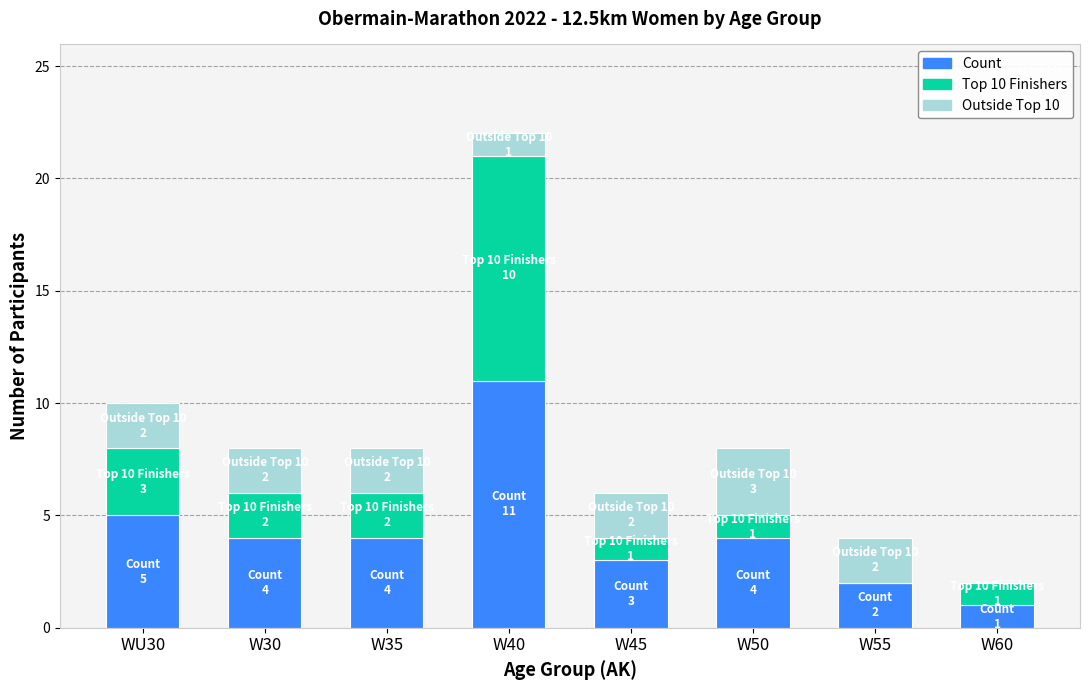

What is the sum of all Count values?

34